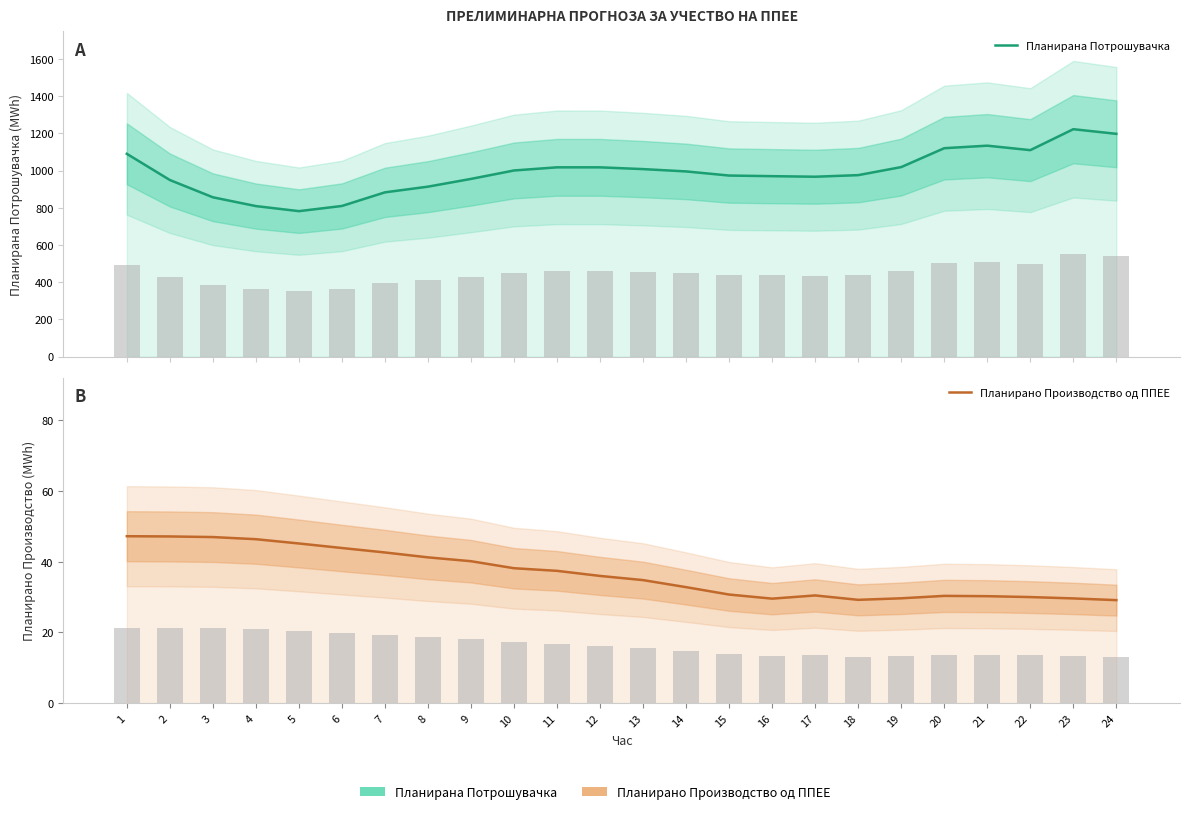

Where does the Планирана Потрошувачка series first go above 995?

1